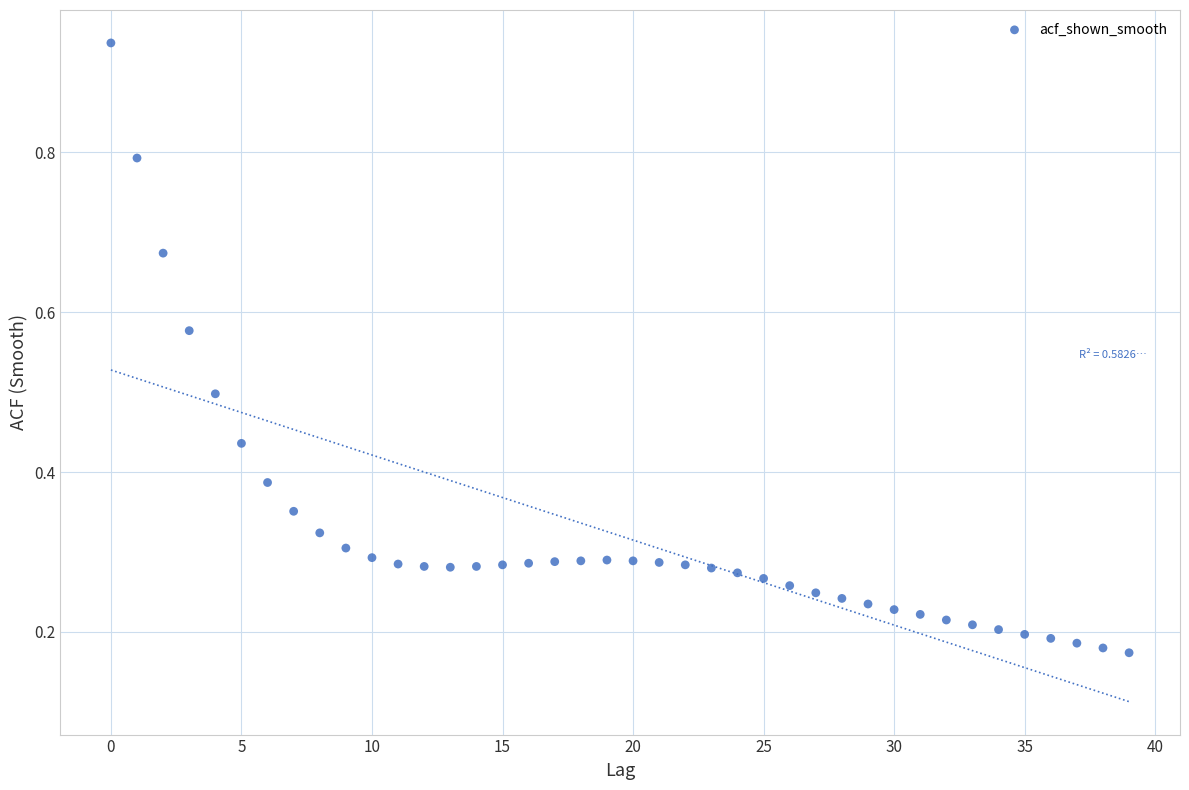

What is the range of Y values (max minus min)?

0.8